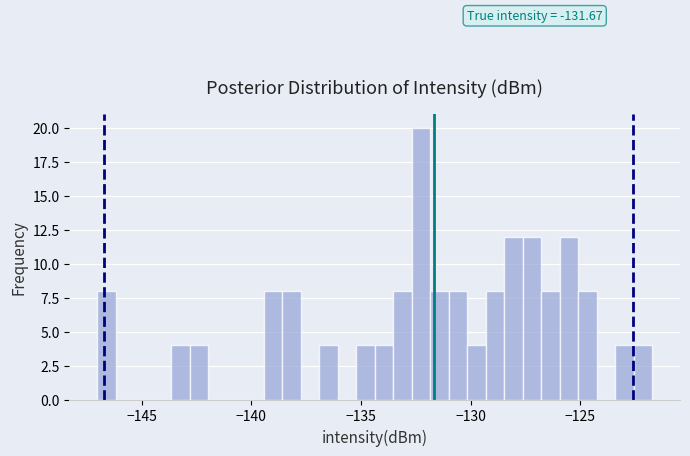

Around what value on the x-axis is the tallest bar? Give the approximate position of its centre, as read against the axis.

-132.5